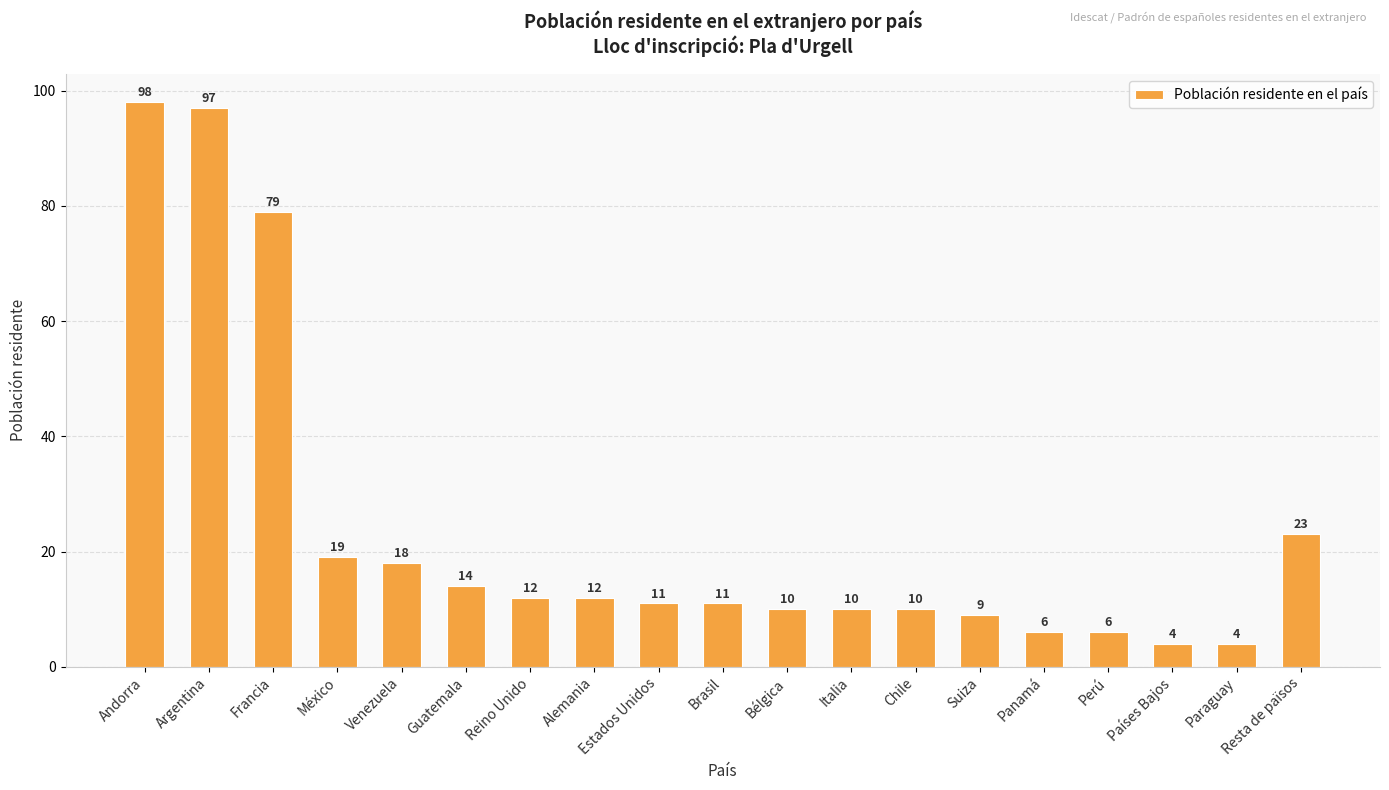

How many categories are shown in the chart?

19